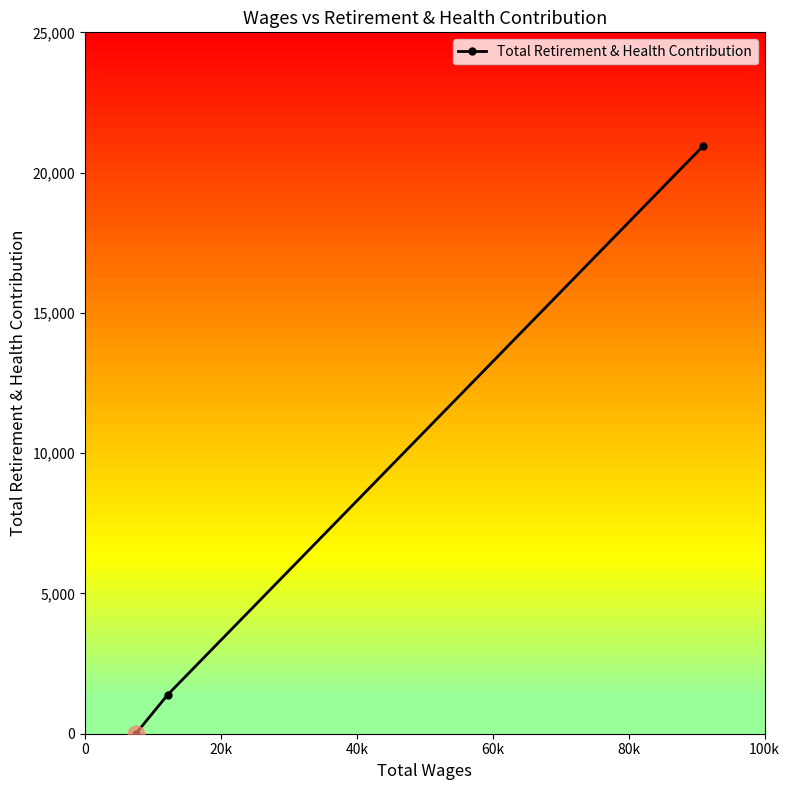

How many lines are shown in the chart?

1